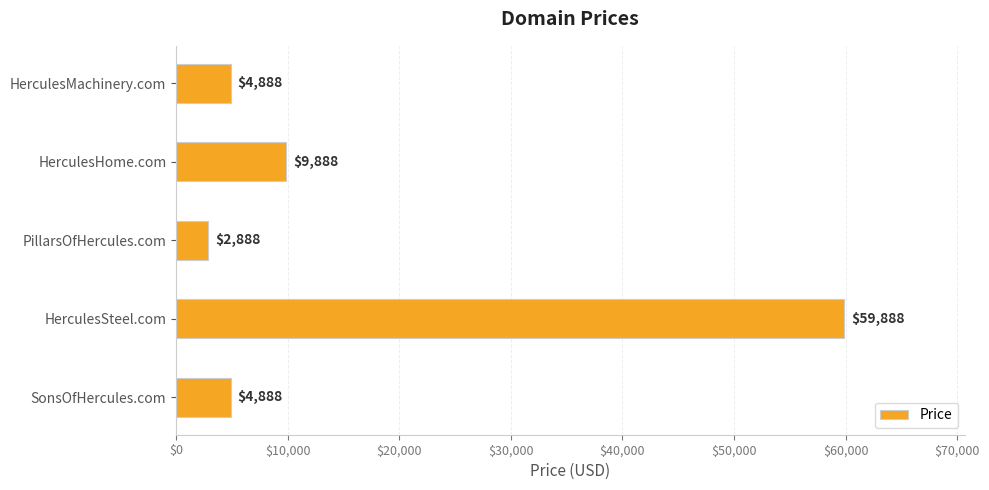

What position from the bottom is HerculesSteel.com?

2